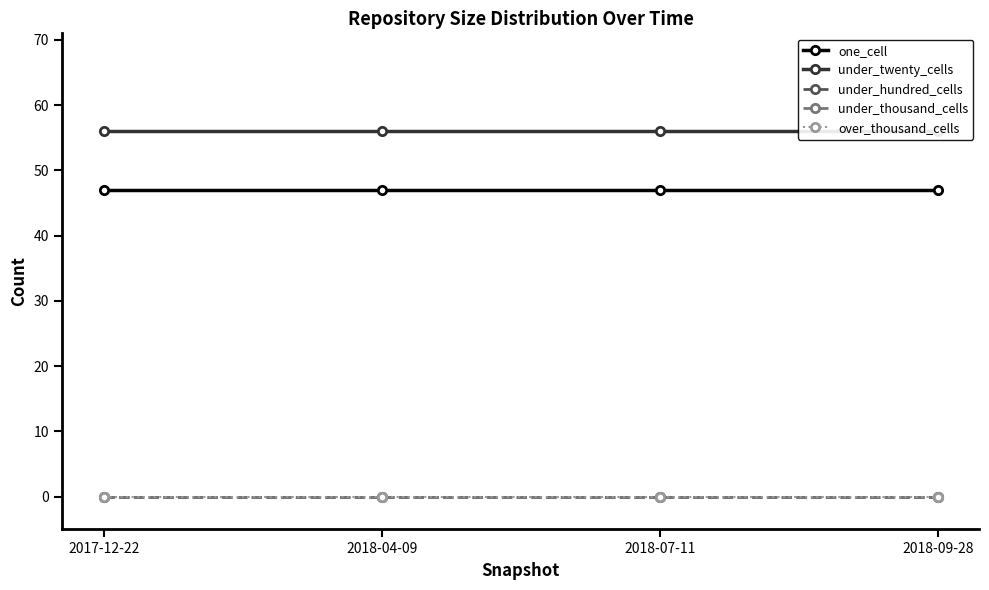

The value of under_hundred_cells at 2018-04-09 is 0. True or false?

True